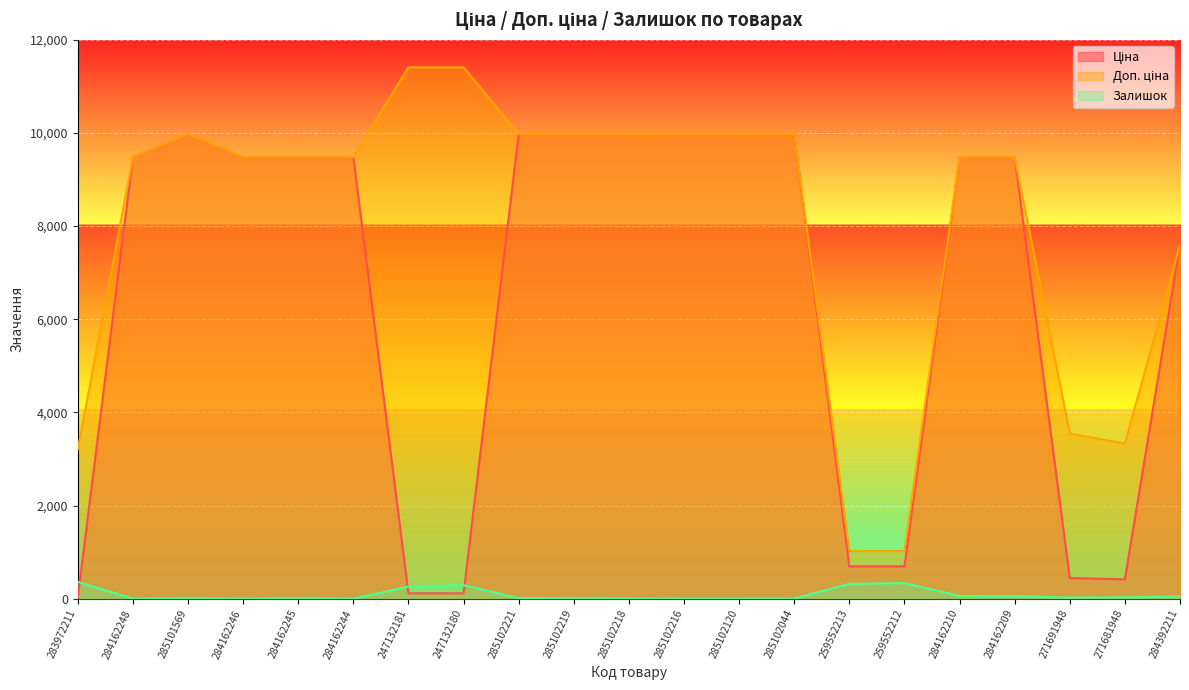

Reading right to left, extract all data points from this chart.

Ціна: 284392211=7596.5	271681948=416.6	271691948=443.1	284162209=9480.1	284162210=9480.1	259552212=693.7	259552213=693.7	285102044=9975.0	285102120=9975.0	285102216=9975.0	285102218=9975.0	285102219=9975.0	285102221=9975.0	247132180=114.1	247132181=114.1	284162244=9480.1	284162245=9480.1	284162246=9480.1	285101569=9975.0	284162248=9480.1	283972211=32.0
Доп. ціна: 284392211=7596.5	271681948=3332.5	271691948=3545.0	284162209=9480.1	284162210=9480.1	259552212=1024.6	259552213=1024.6	285102044=9975.0	285102120=9975.0	285102216=9975.0	285102218=9975.0	285102219=9975.0	285102221=9975.0	247132180=11410.0	247132181=11410.0	284162244=9480.1	284162245=9480.1	284162246=9480.1	285101569=9975.0	284162248=9480.1	283972211=3205.0
Залишок: 284392211=44.0	271681948=30.0	271691948=22.0	284162209=53.0	284162210=57.0	259552212=335.0	259552213=318.0	285102044=1.0	285102120=0.0	285102216=0.0	285102218=3.0	285102219=9.0	285102221=11.0	247132180=290.0	247132181=260.0	284162244=0.0	284162245=8.0	284162246=0.0	285101569=7.0	284162248=0.0	283972211=360.0